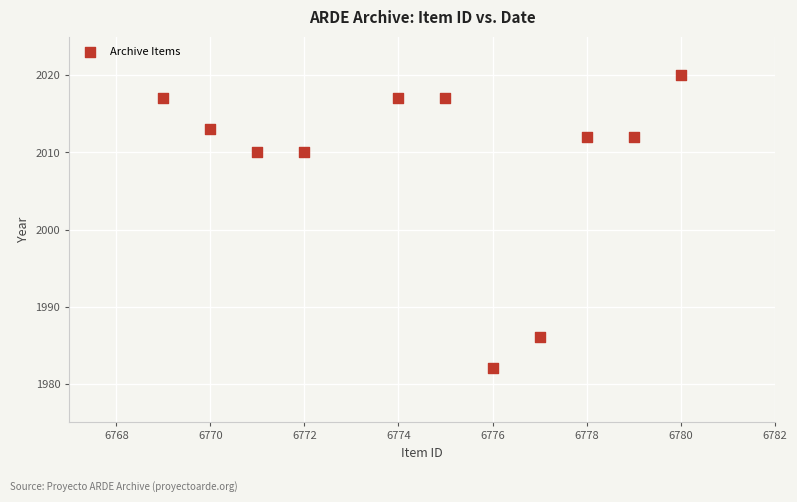

What is the range of Y values (max minus min)?

38